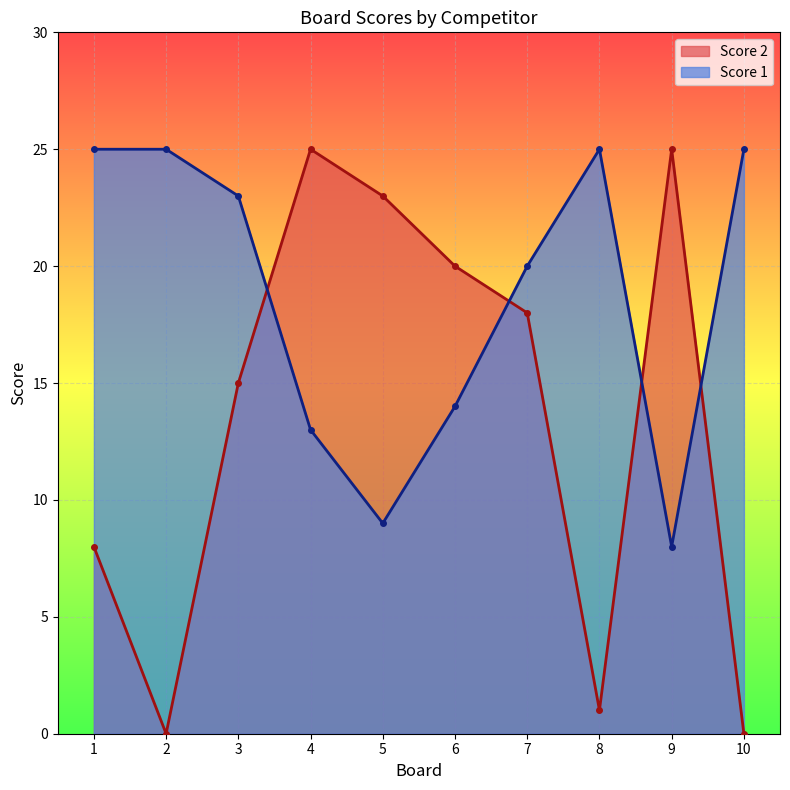

Reading left to right, extract all data points from this chart.

Score 1: 1=25	2=25	3=23	4=13	5=9	6=14	7=20	8=25	9=8	10=25
Score 2: 1=8	2=0	3=15	4=25	5=23	6=20	7=18	8=1	9=25	10=0